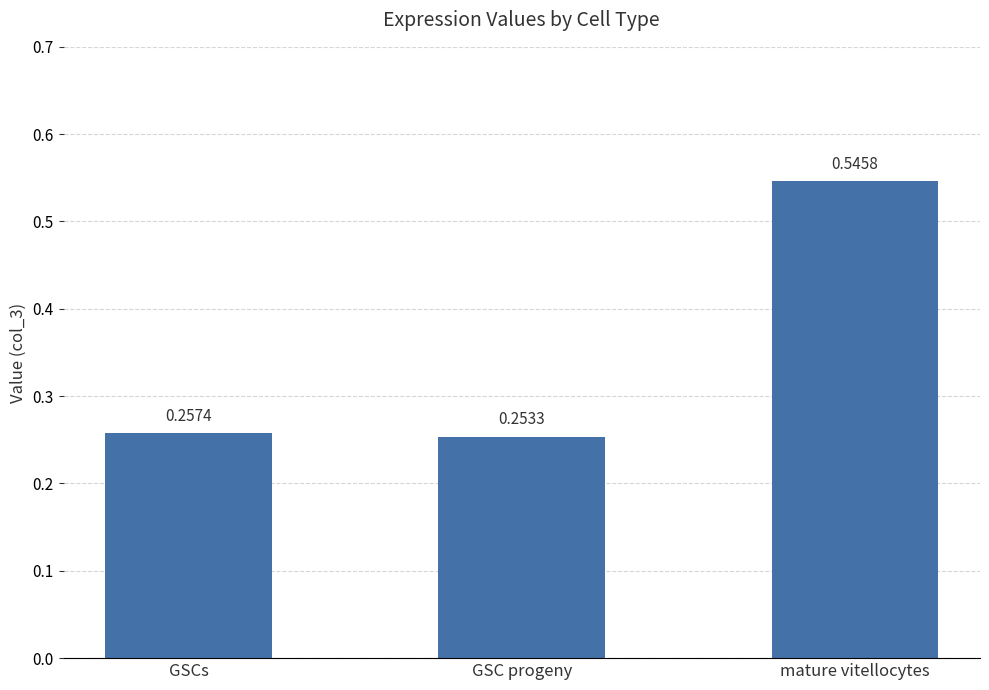

Rank the categories by value from lowest to highest.

GSC progeny, GSCs, mature vitellocytes